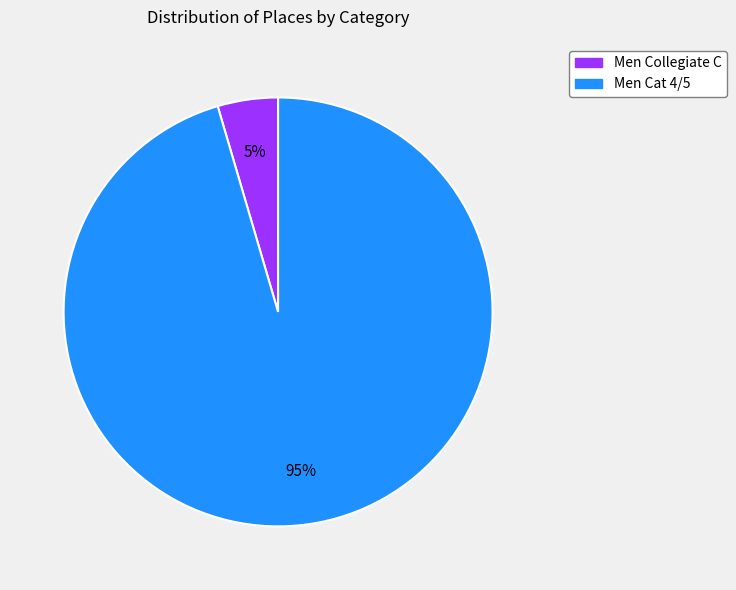

Which slice represents more than half of the pie?

Men Cat 4/5